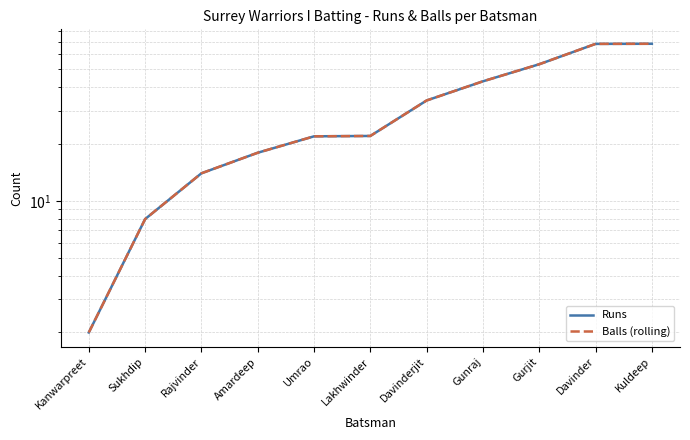

True or false: Balls (rolling) and Runs intersect in this chart.

False